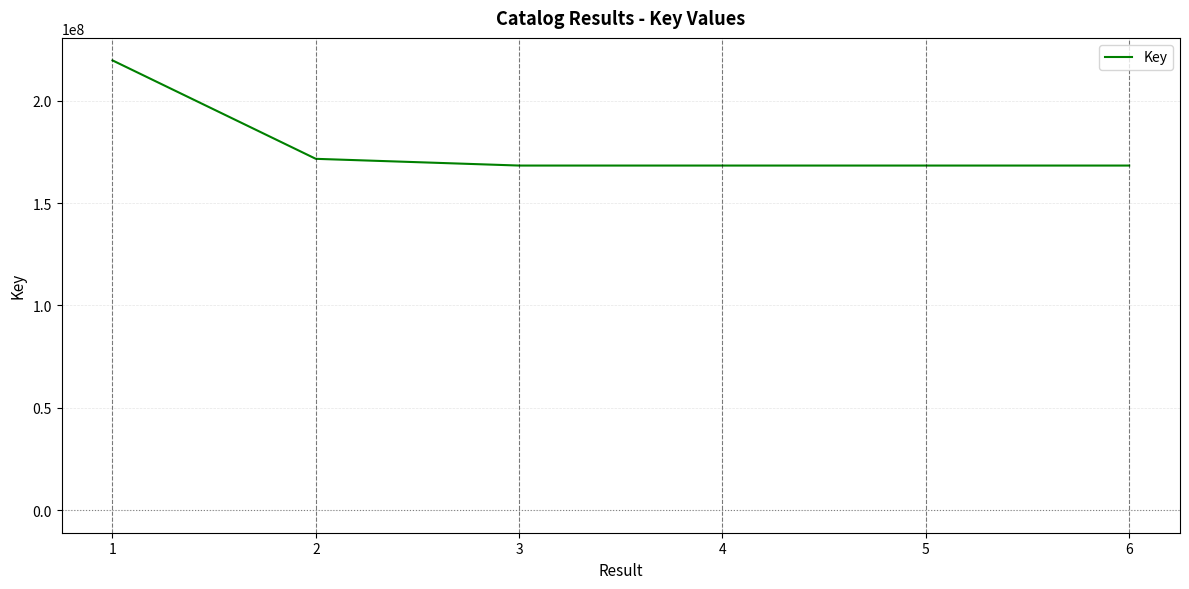

Where does the data first go above 168344375?

1